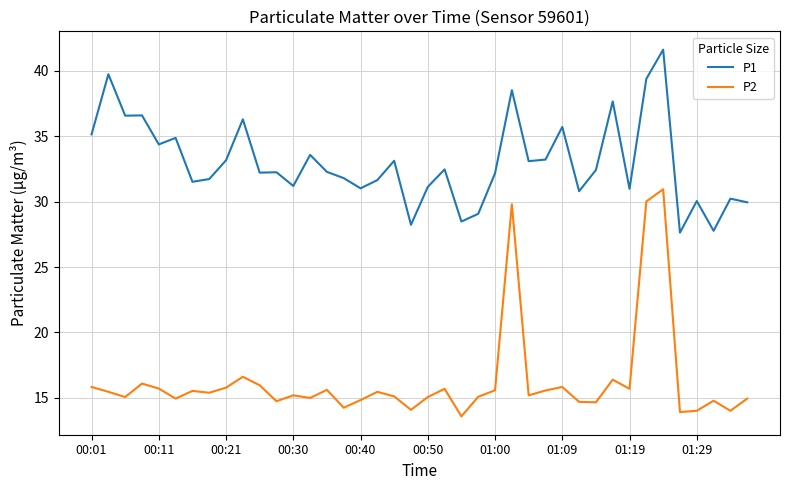

List the series in order of their overall mean, lowest first.

P2, P1